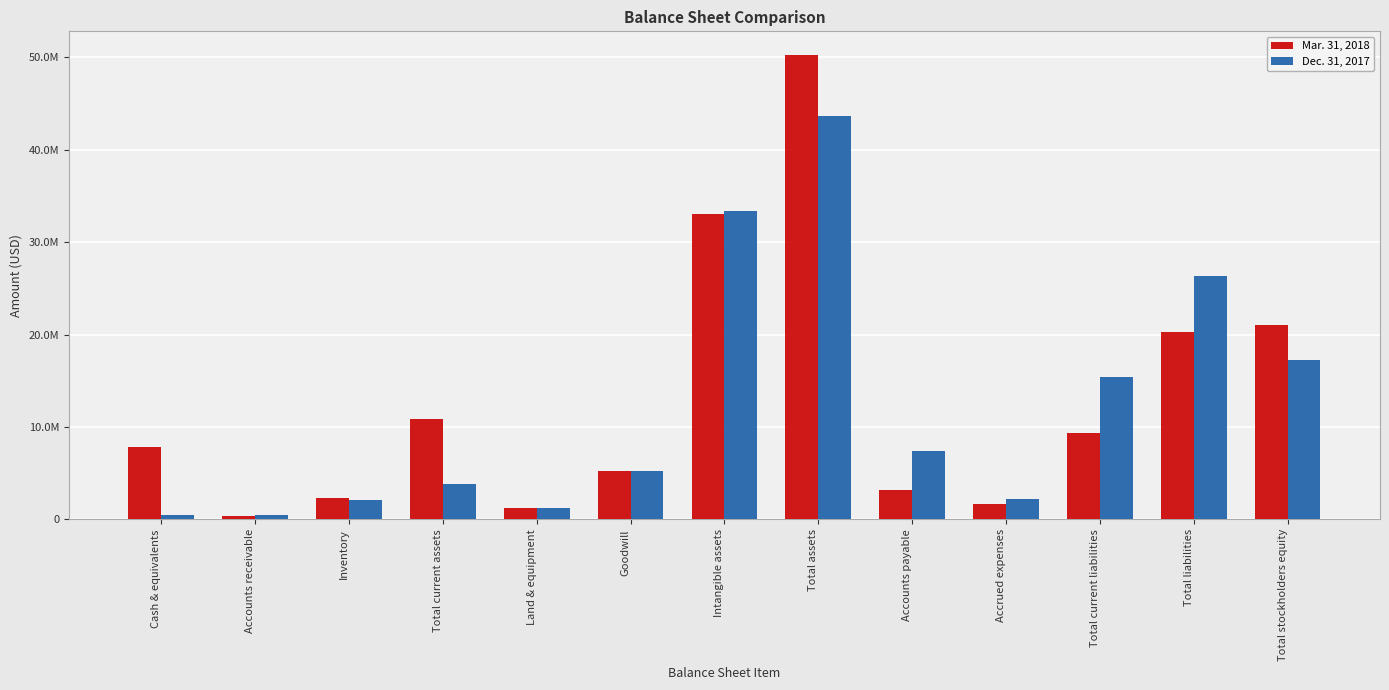

Reading right to left, list all the values displayed in this chart.

Mar. 31, 2018: 21007645	20259695	9384395	1664234	3162179	50267342	32975555	5210821	1213564	10867402	2328520	362809	7808324
Dec. 31, 2017: 17261002	26368204	15385767	2199549	7354932	43629206	33397222	5210821	1222068	3799095	2072817	467658	520698